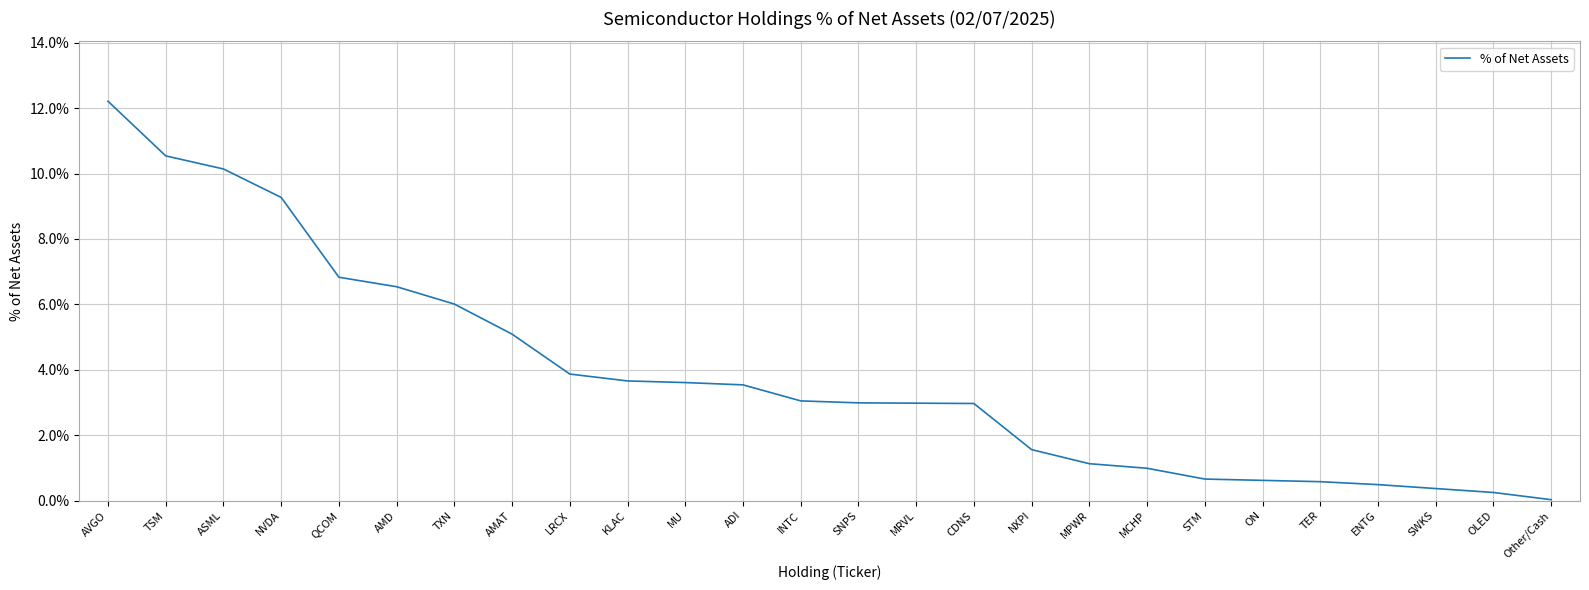

Is it true that the value at LRCX is 6.9?

False